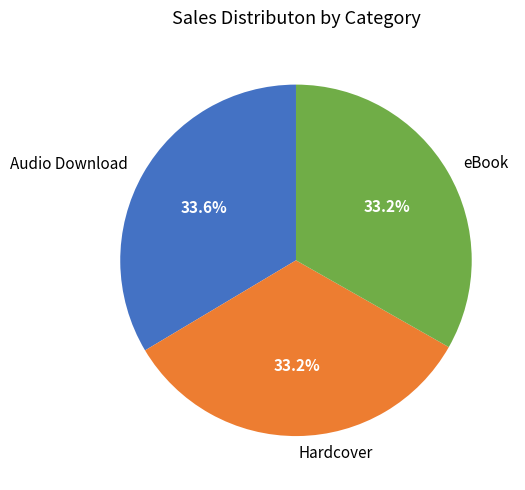

Combined, what portion of the pie is Hardcover and eBook?

66.4%